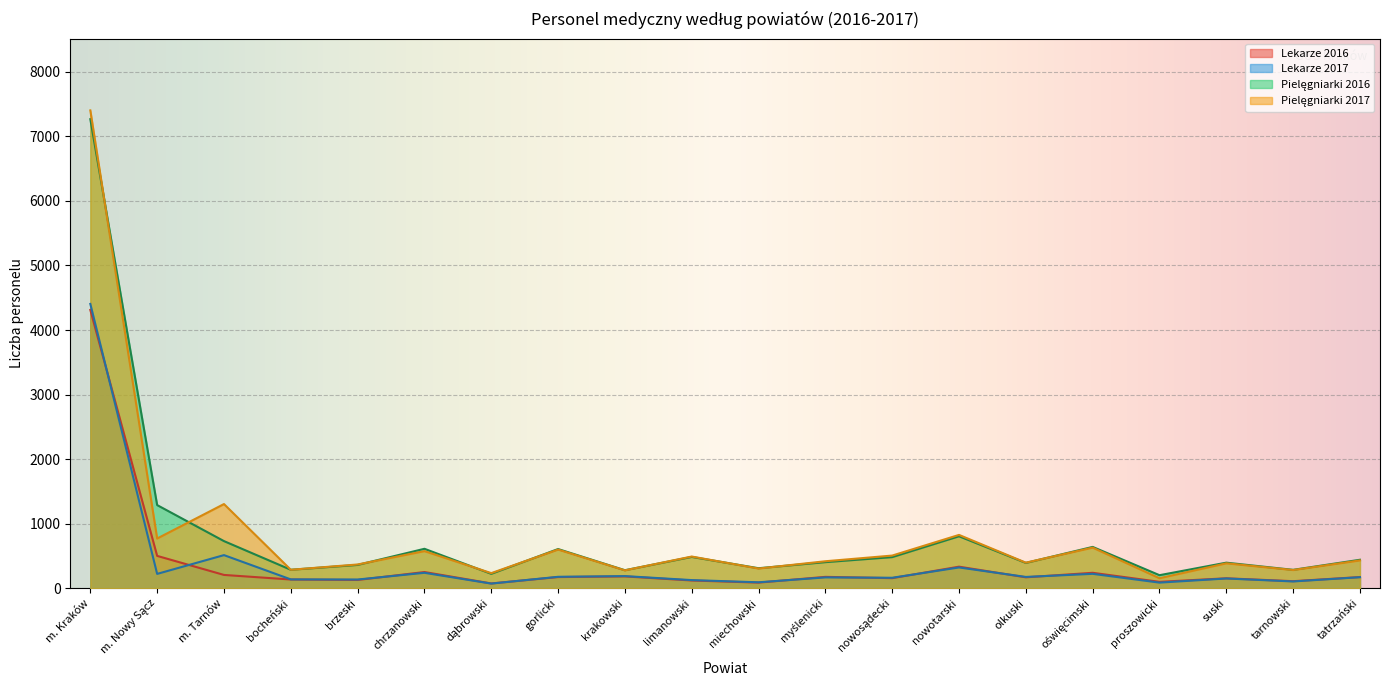

Where is Pielęgniarki 2016 nearest to the value 3734?

m. Nowy Sącz